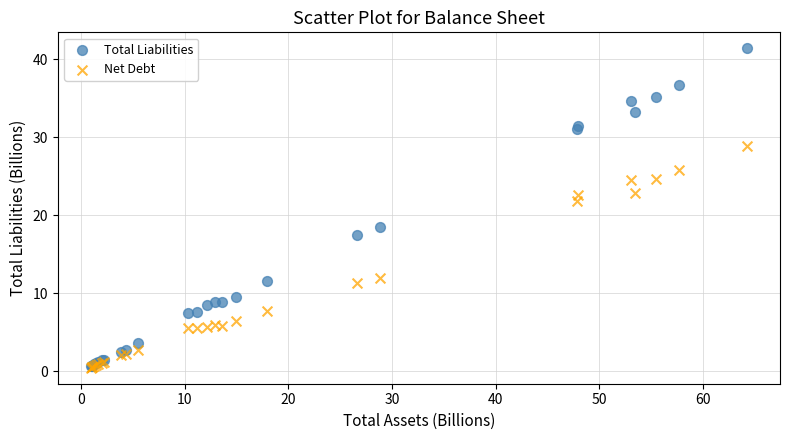

In the Total Liabilities series, what Y value is closest to 21?

18.5